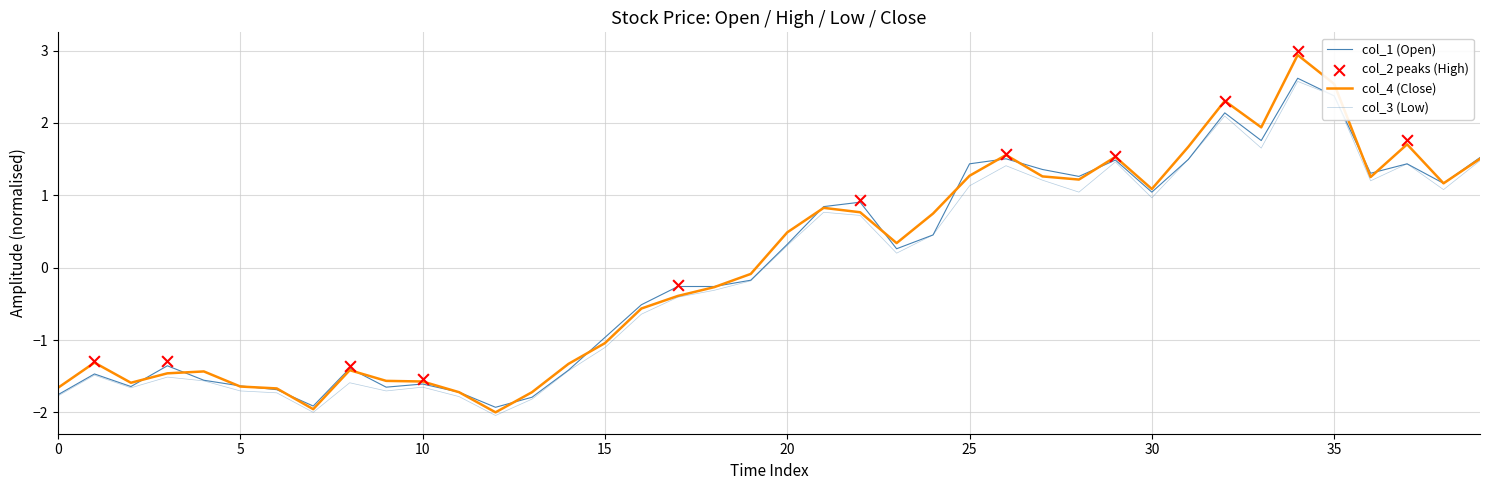

Is the value of col_3 at 15 greater than the value of col_2 at 38?

No